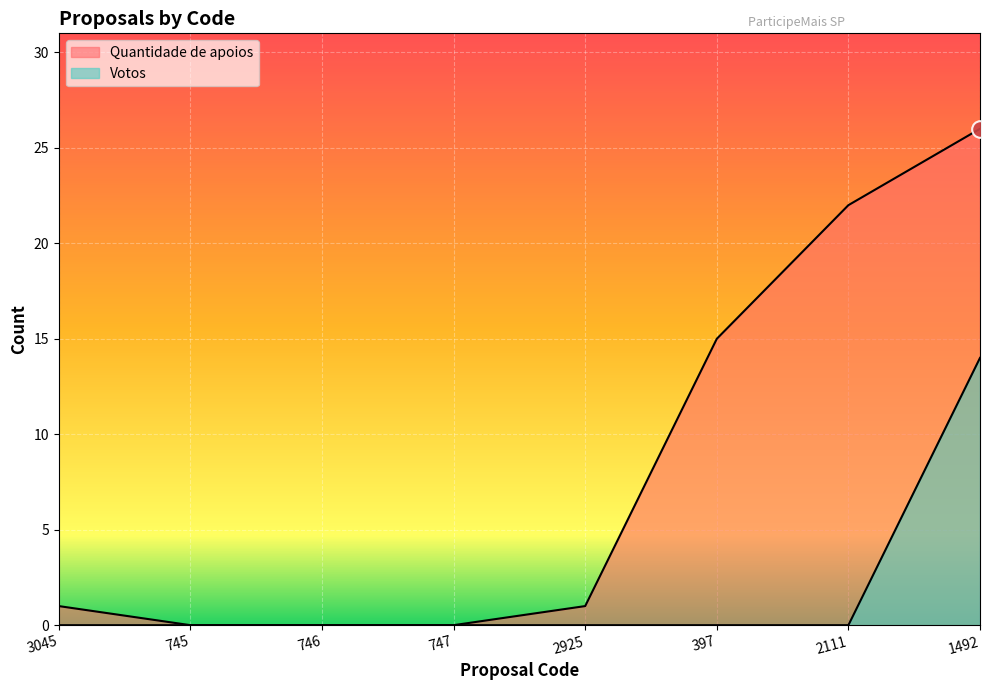

Reading left to right, transcribe all the data shown in this chart.

Quantidade de apoios: 1	0	0	0	1	15	22	26
Votos: 0	0	0	0	0	0	0	14